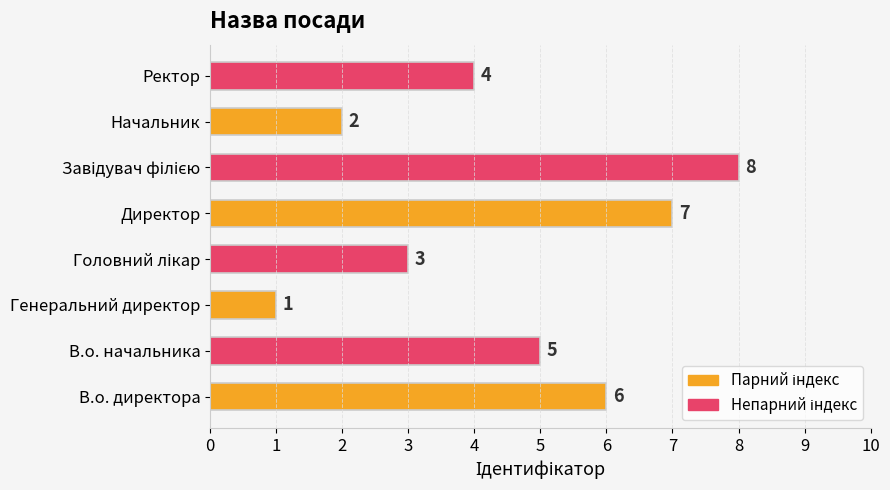

Reading bottom to top, list all the values displayed in this chart.

6	5	1	3	7	8	2	4